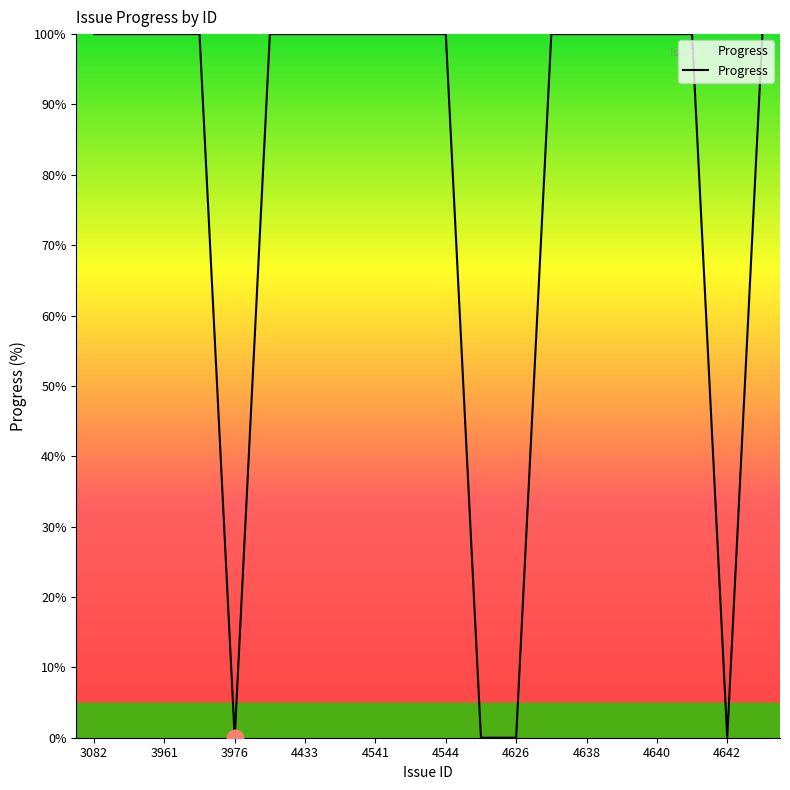

What is the difference between the maximum and minimum values?

100